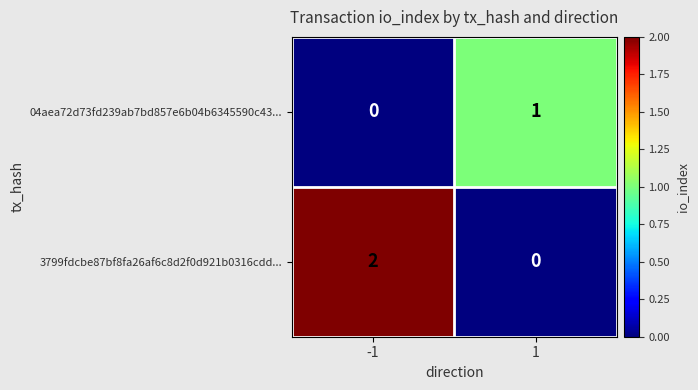

Which series changed the most between -1 and 1?

3799fdcbe87bf8fa26af6c8d2f0d921b0316cdd...